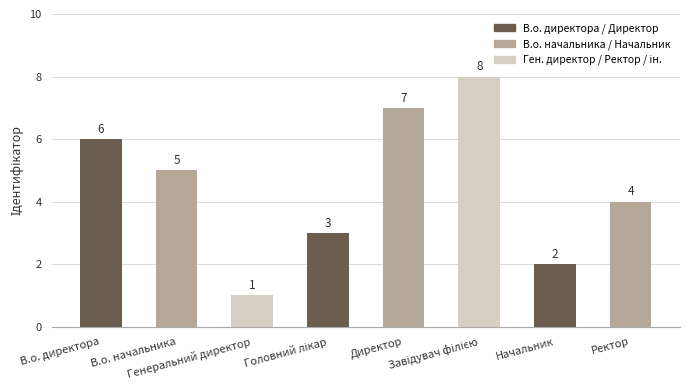

What is the difference between the second highest and minimum values?

6